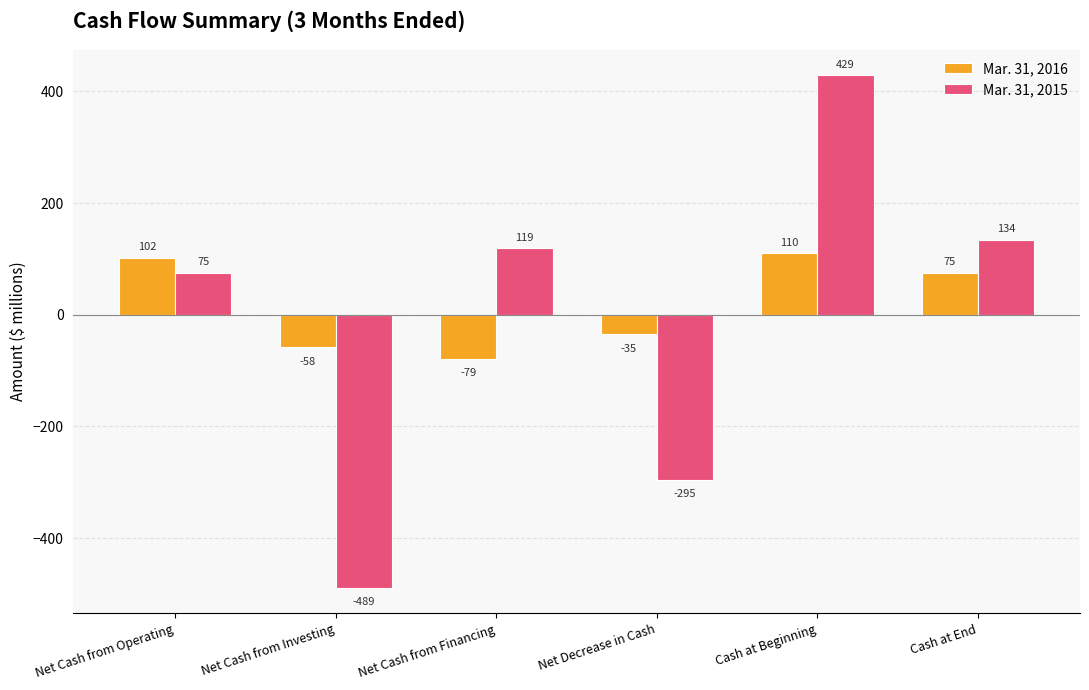

What is the label of the 5th bar from the right?

Net Cash from Investing